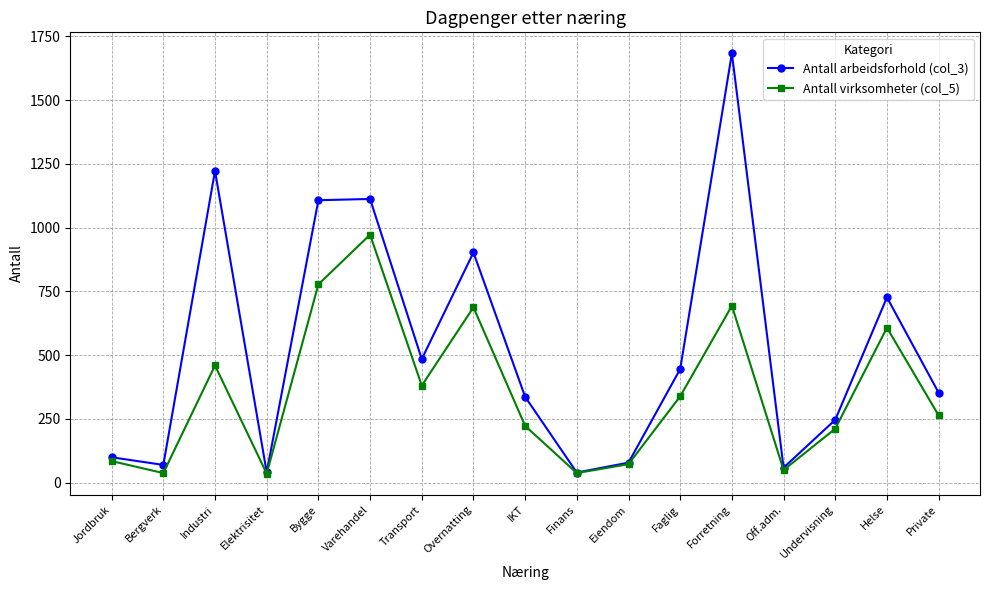

What is the minimum value for Antall virksomheter (col_5)?

35